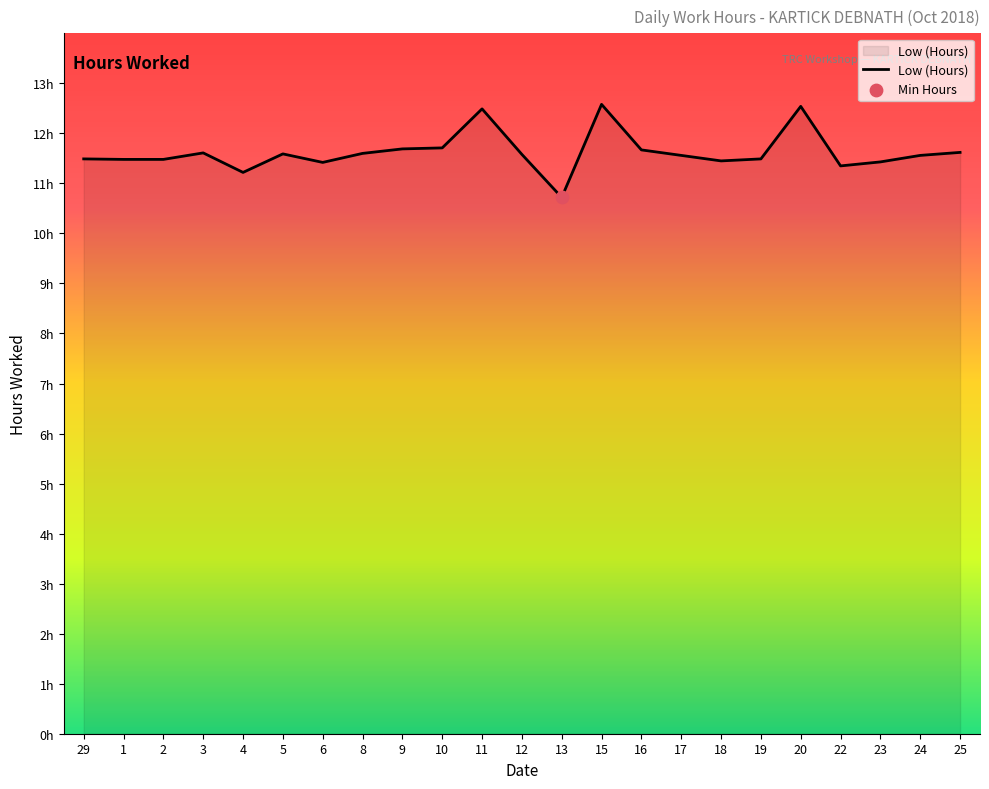

Which has a higher value, 25 or 16?

16